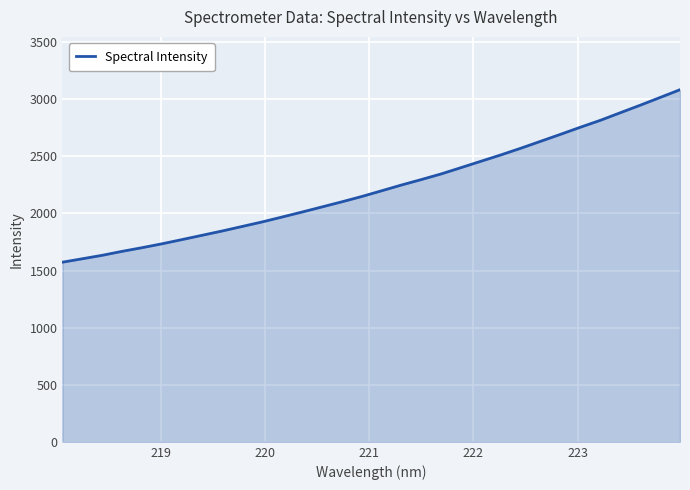

What is the maximum value shown in the chart?

3084.1